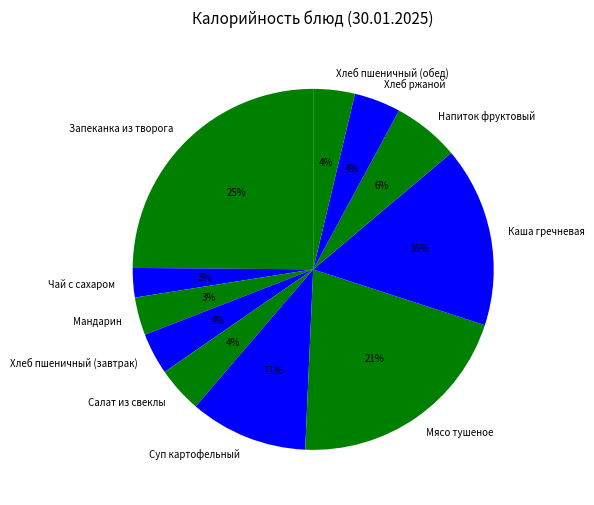

Does Салат из свеклы account for over 50% of the chart?

No